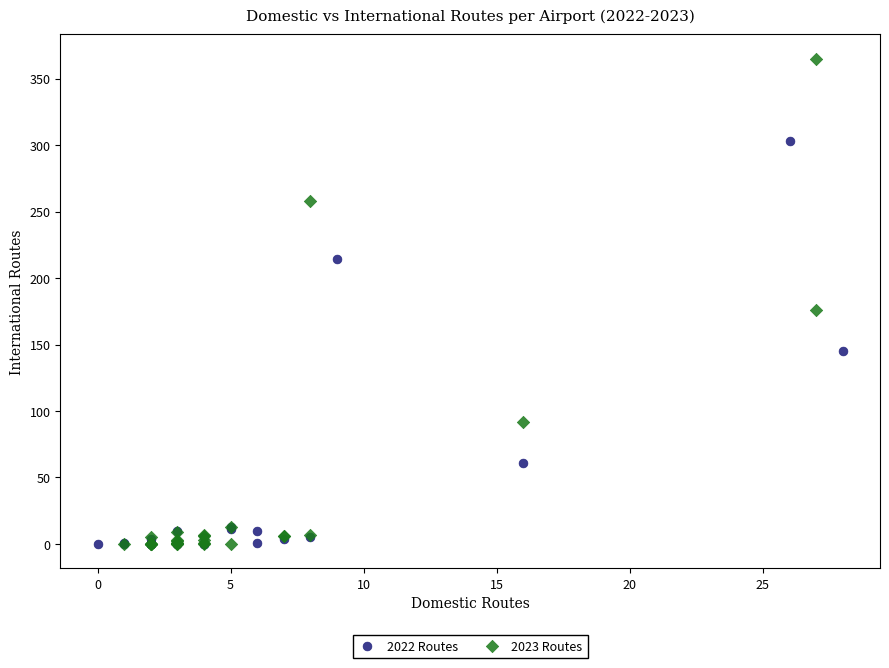

Which series contains the highest Y value?

2023 Routes